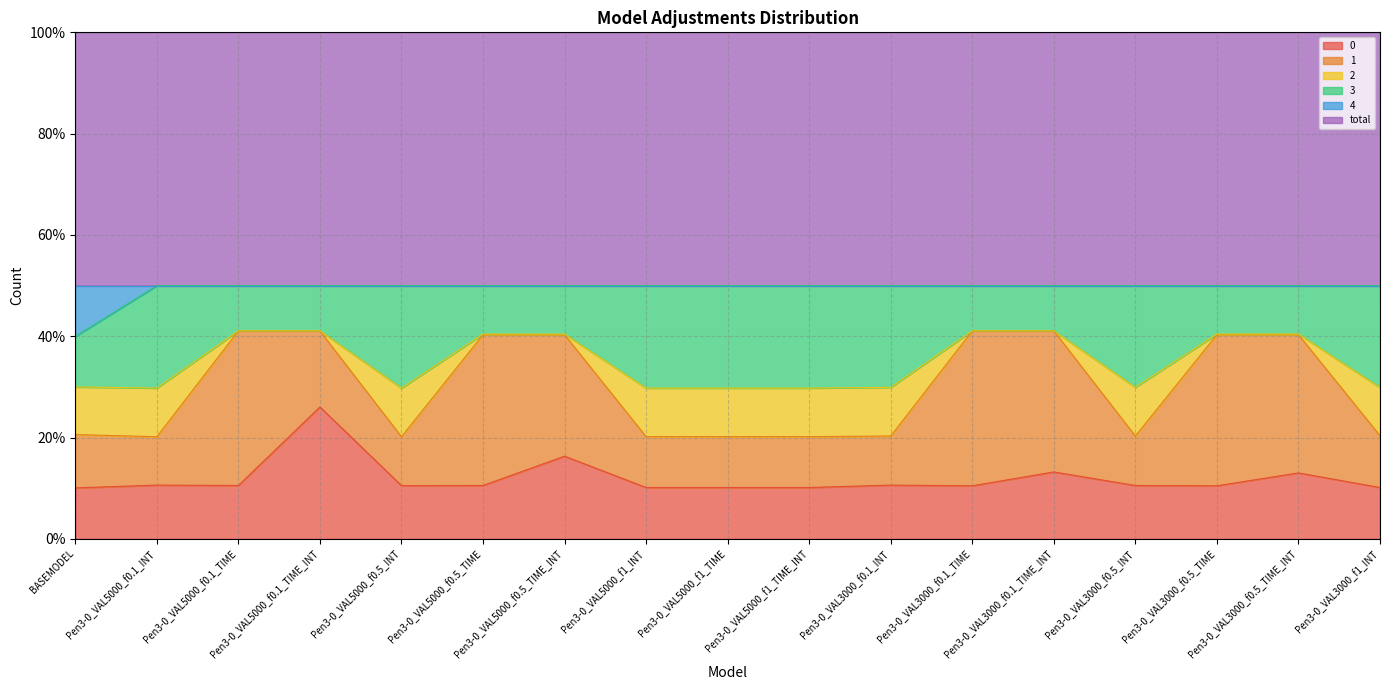

Does the chart have visible grid lines?

Yes